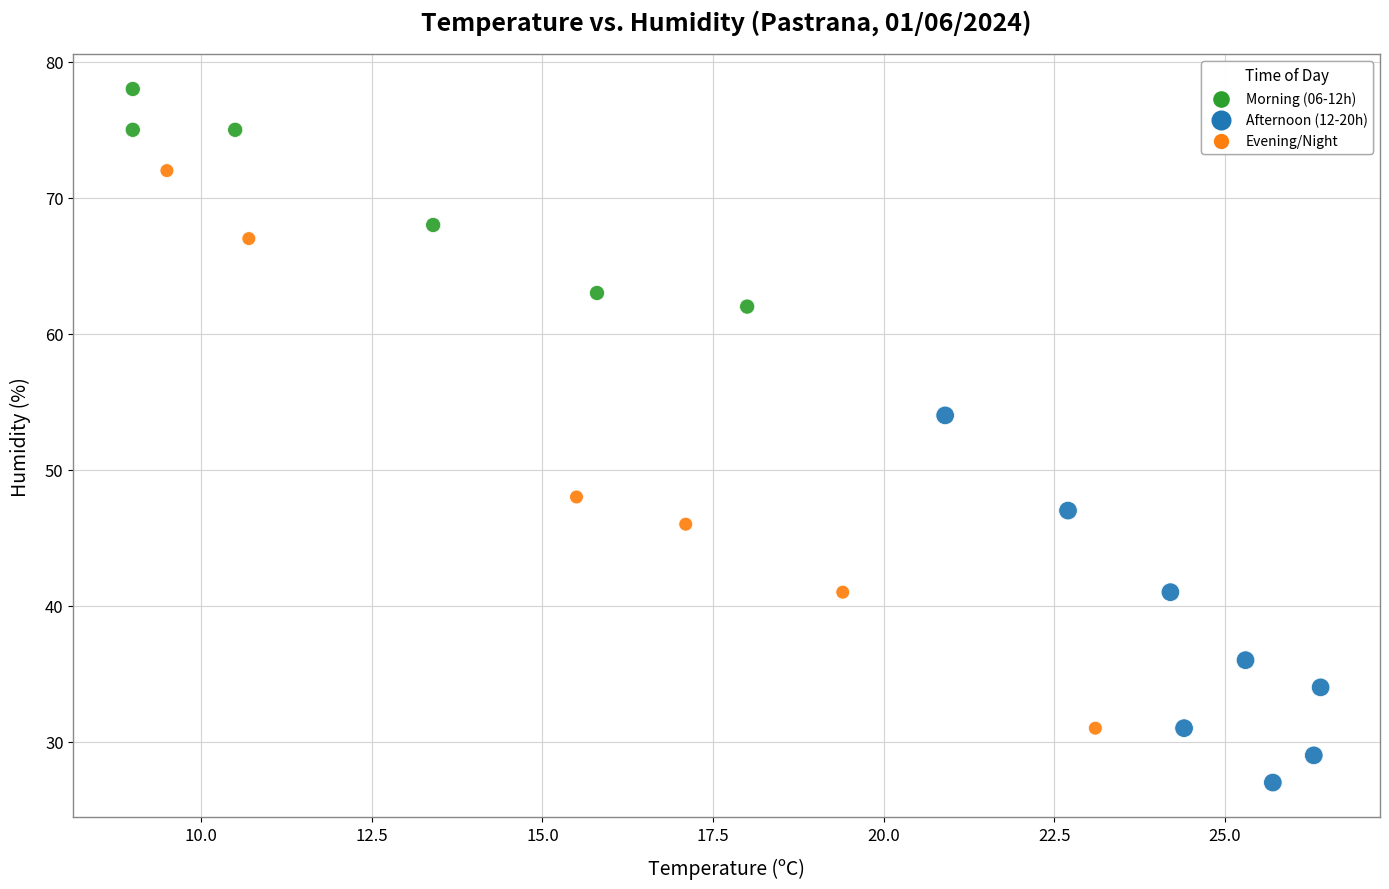

What is the range of Y values (max minus min)?

51